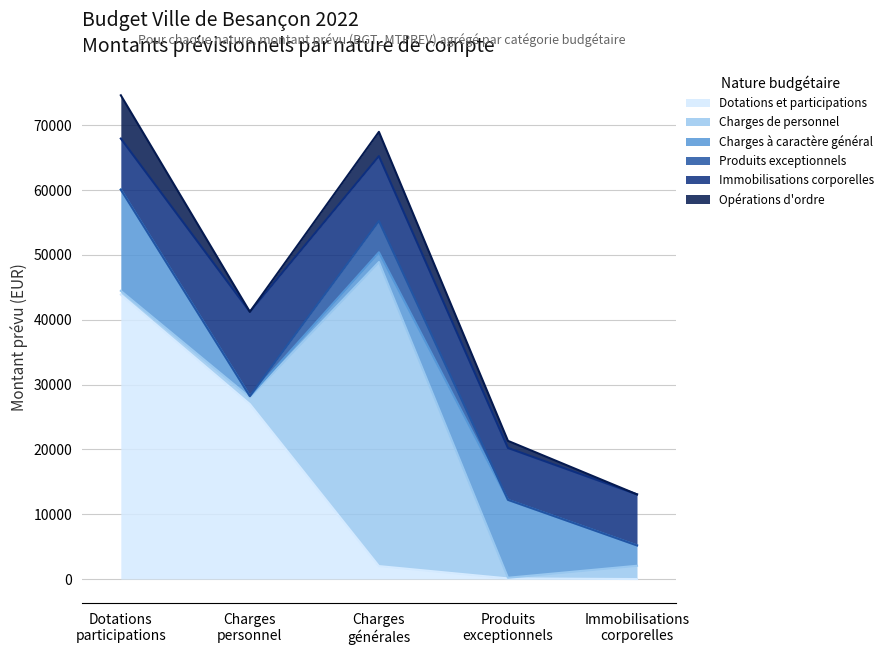

True or false: Produits exceptionnels has more than 0 points higher than both neighbors.

True